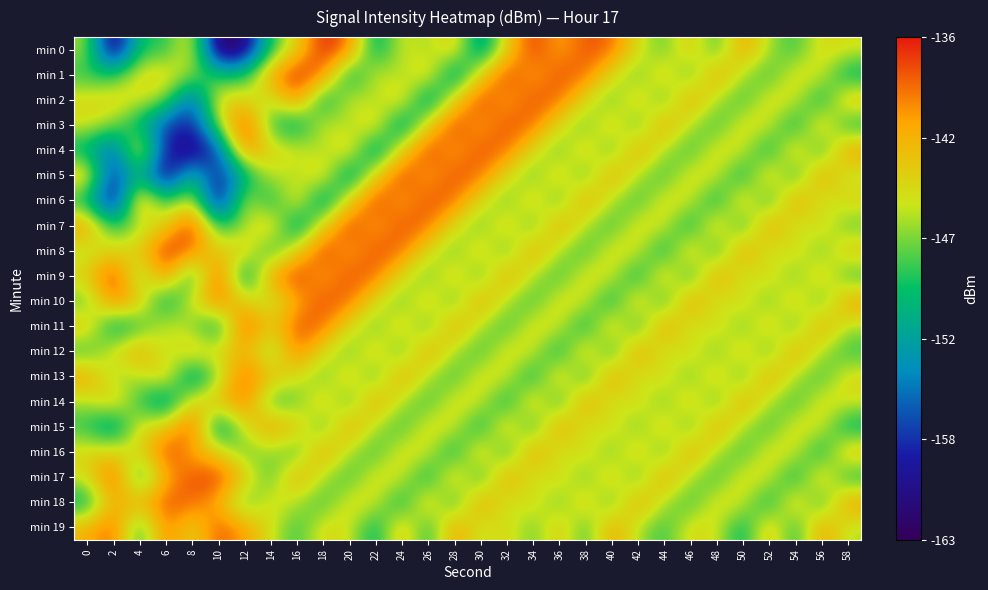

Which series changed the most between 42 and 44?

min 11